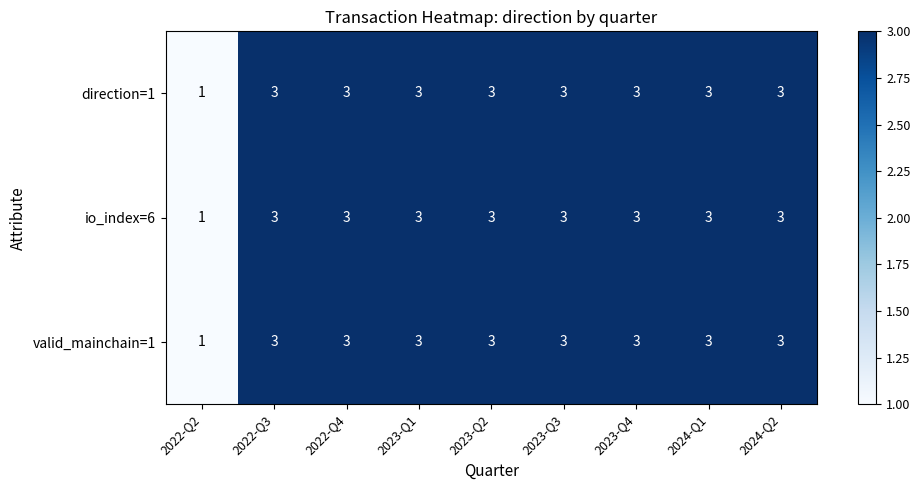

At how many categories does at least one series exceed 2?

8